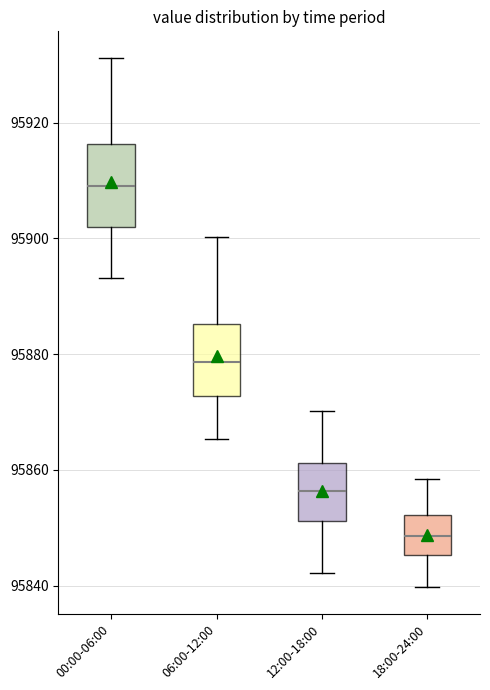

Reading left to right, read every box against the y-axis: the position of its median line, the range the box covers, and the ends of its whiskers. The values are not printed on the chart, so give them approximately, as read against the axis.

00:00-06:00: median 95910, box 95902 to 95916, whiskers 95894 to 95932
06:00-12:00: median 95878, box 95872 to 95886, whiskers 95866 to 95900
12:00-18:00: median 95856, box 95852 to 95862, whiskers 95842 to 95870
18:00-24:00: median 95848, box 95846 to 95852, whiskers 95840 to 95858